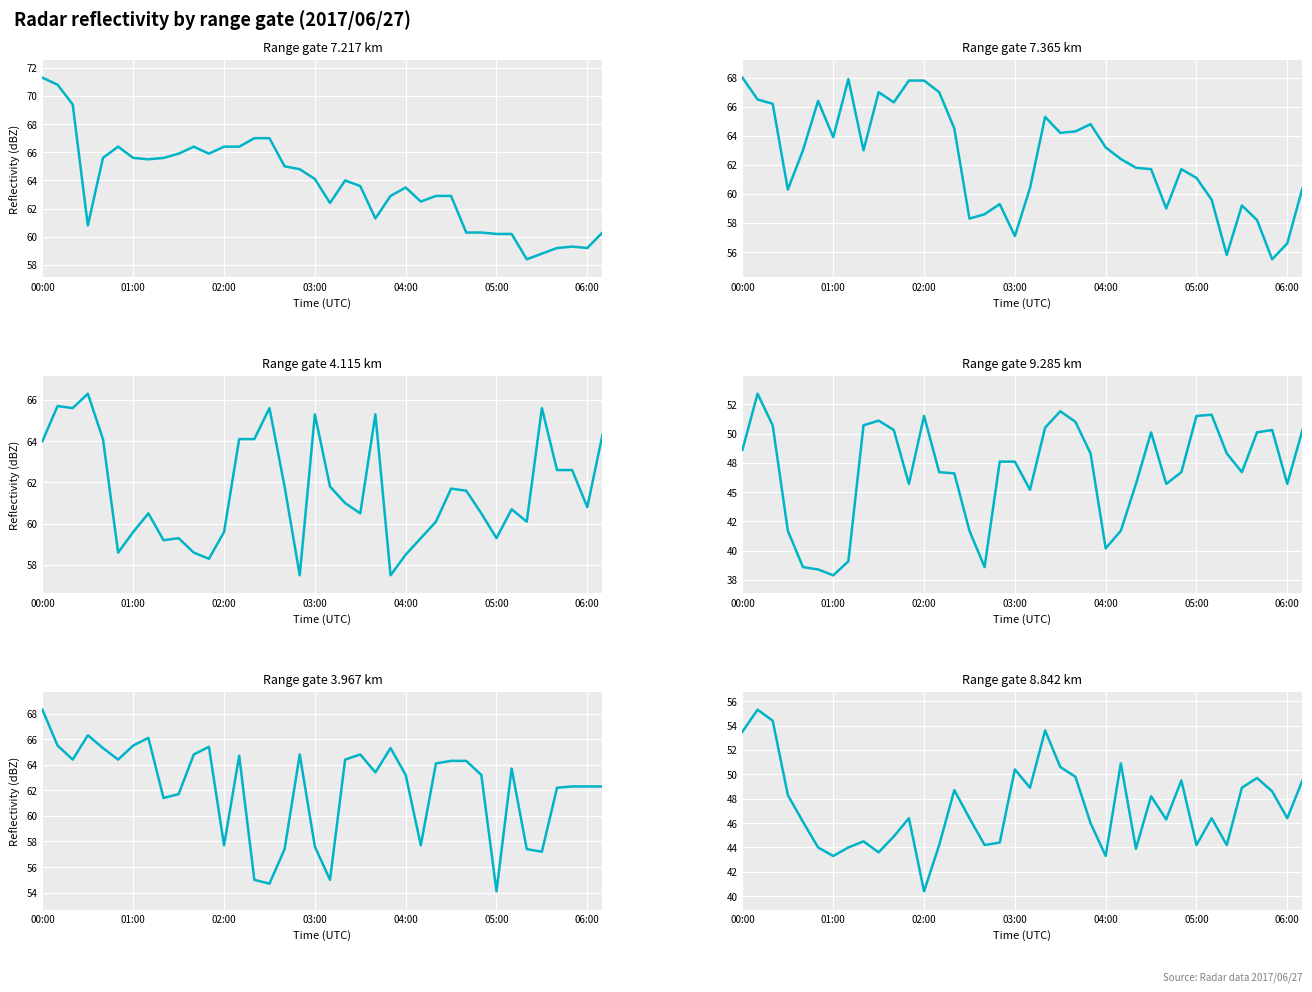

Is the value of 9.285 at 04:10 greater than the value of 3.967 at 05:00?

No